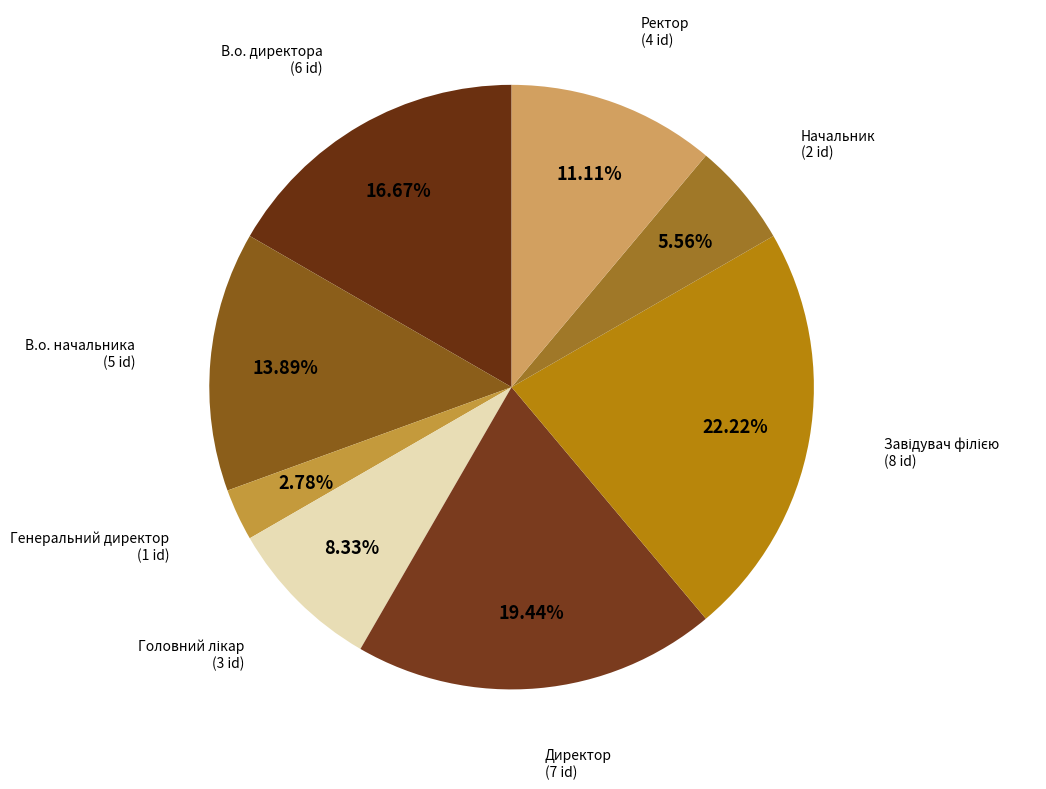

What is the smallest slice in the pie chart?

Генеральний директор